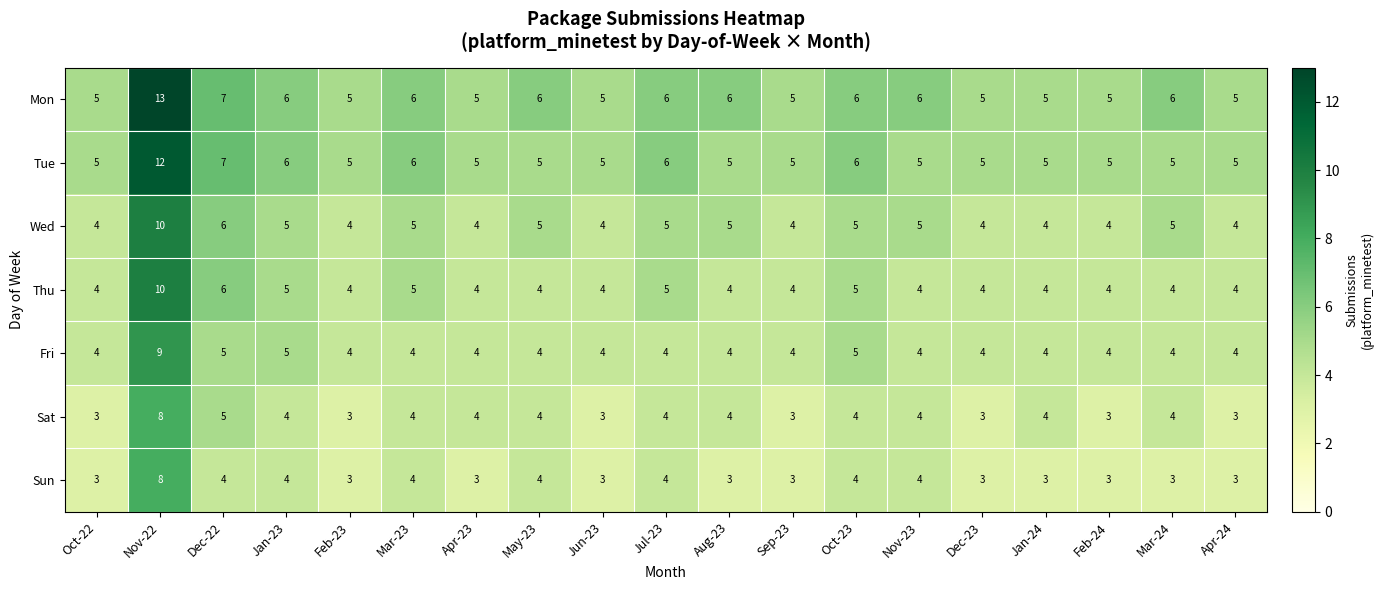

At how many categories does at least one series exceed 9?

1